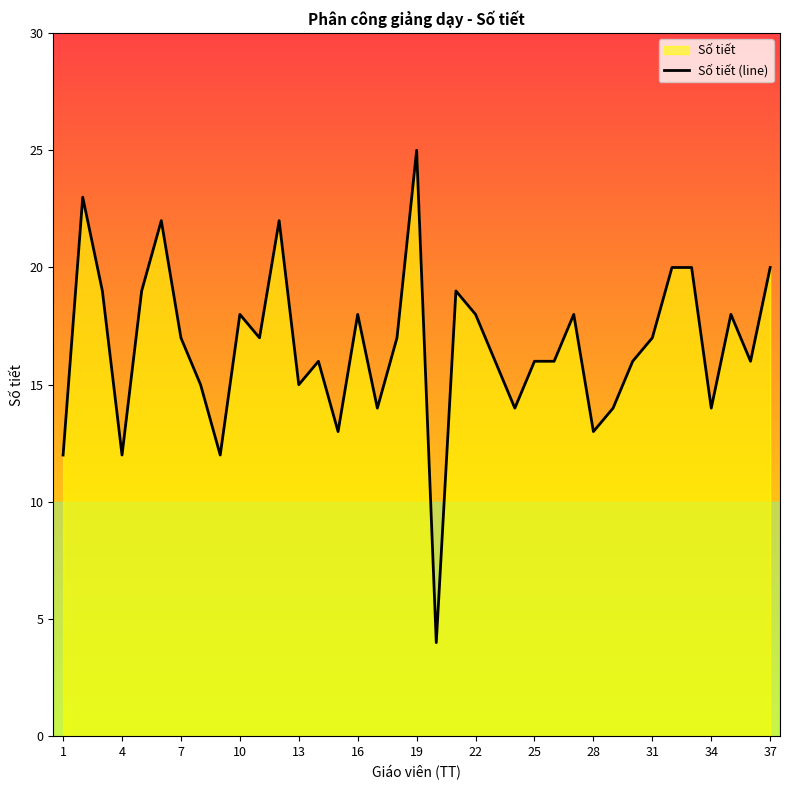

What is the ratio of the value at 19 to the value at 4?

2.1